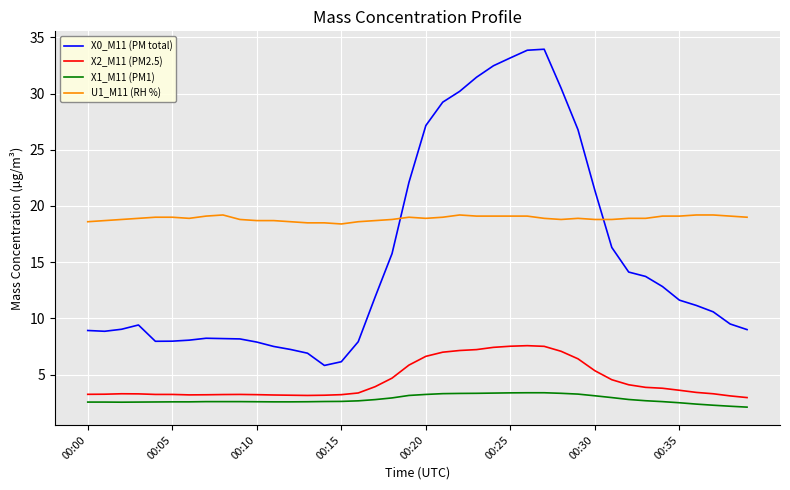

Which series has the largest range (max minus min)?

X0_M11 (PM total)